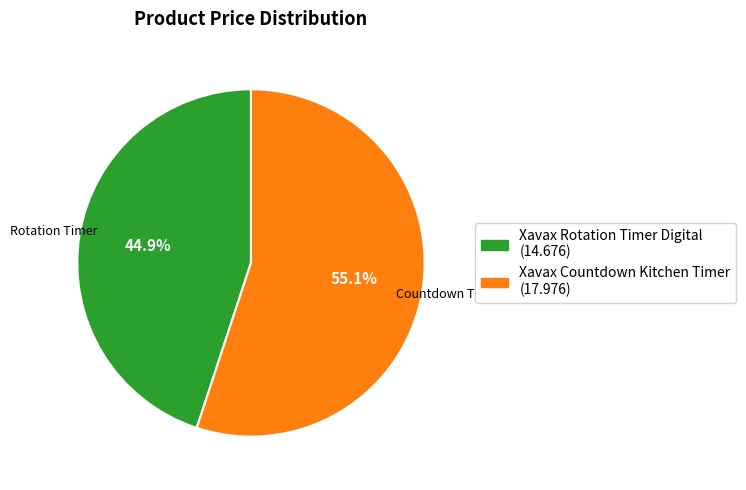

Rank the categories by value from lowest to highest.

Xavax Rotation Timer Digital, Xavax Countdown Kitchen Timer